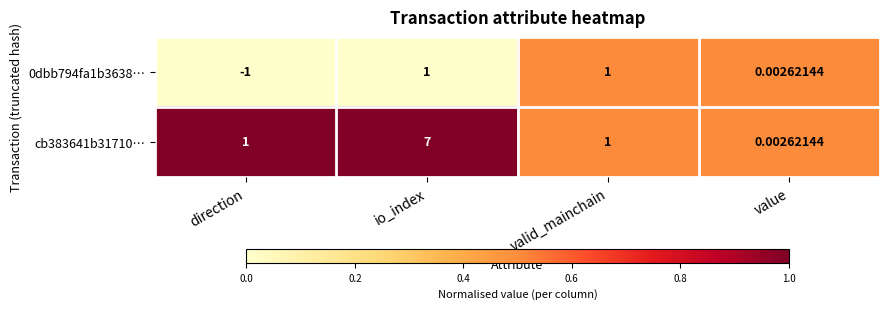

Which series has the widest spread of values?

cb383641b31710…